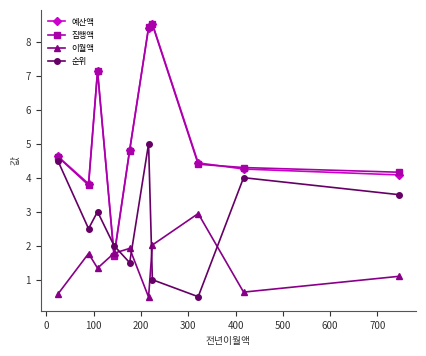

What is the value of the 이월액 point at the 6th from the left?

0.5